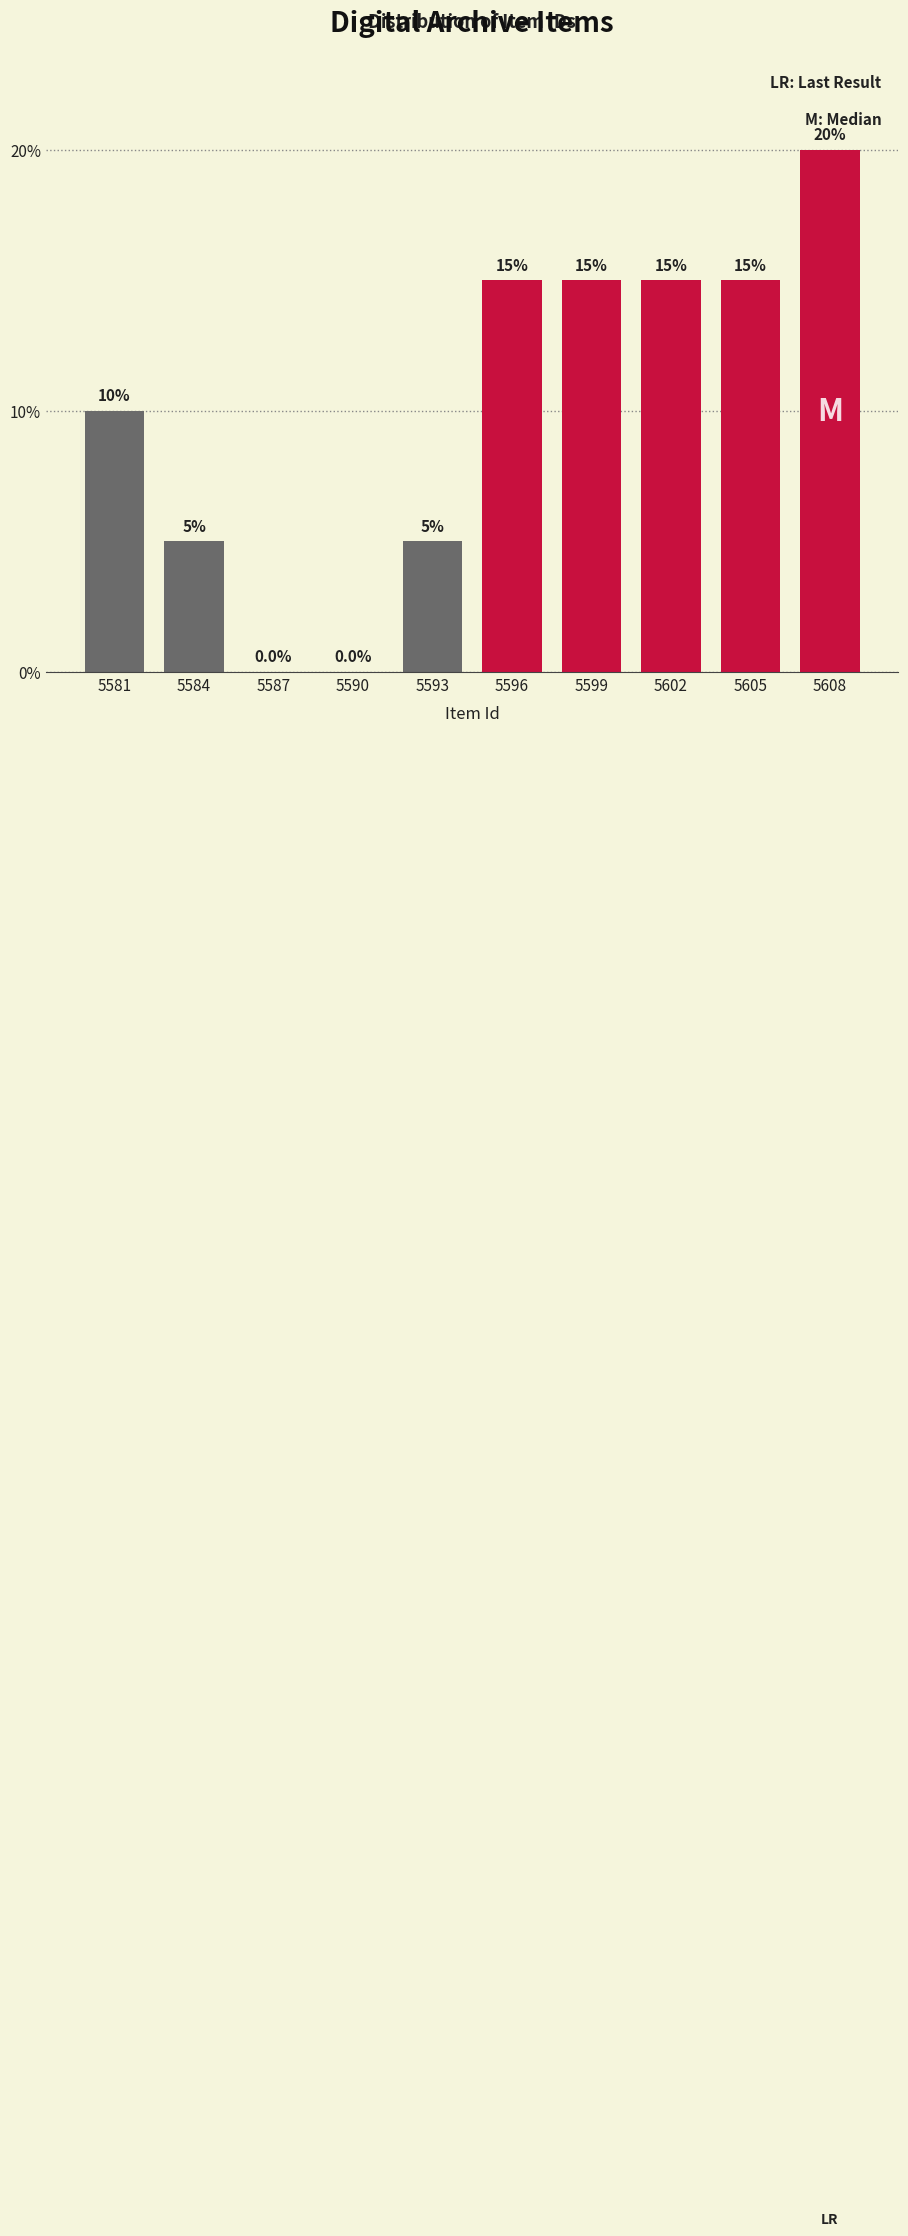

Reading right to left, list all the values displayed in this chart.

5608=20	5605=15	5602=15	5599=15	5596=15	5593=5	5590=0	5587=0	5584=5	5581=10